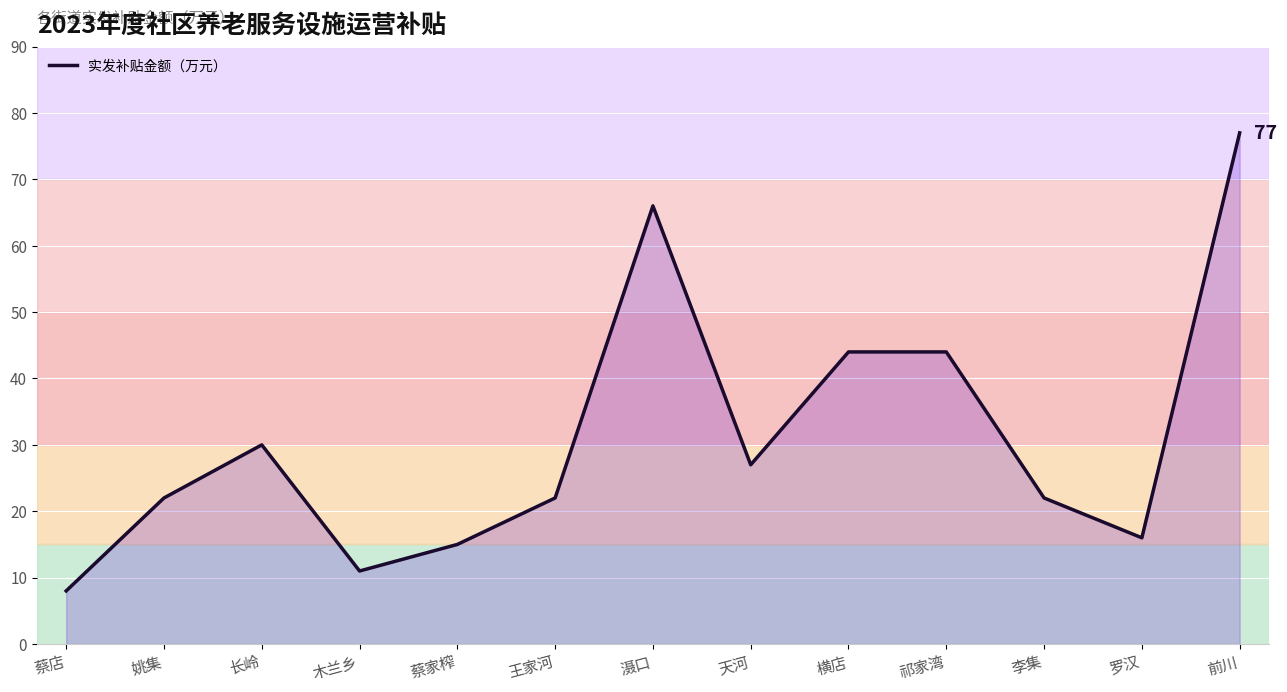

What is the change in value from 天河 to 祁家湾?

+17